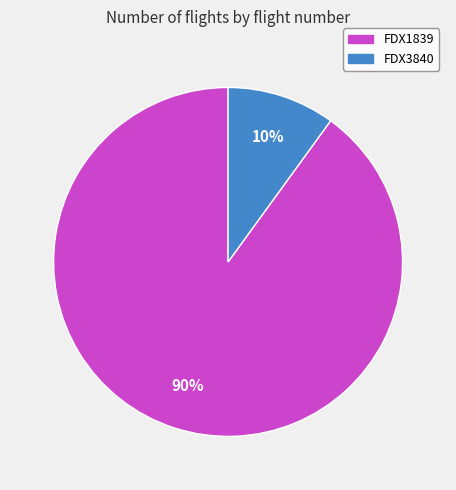

Approximately how many times larger is the value at FDX1839 compared to FDX3840?

9.0